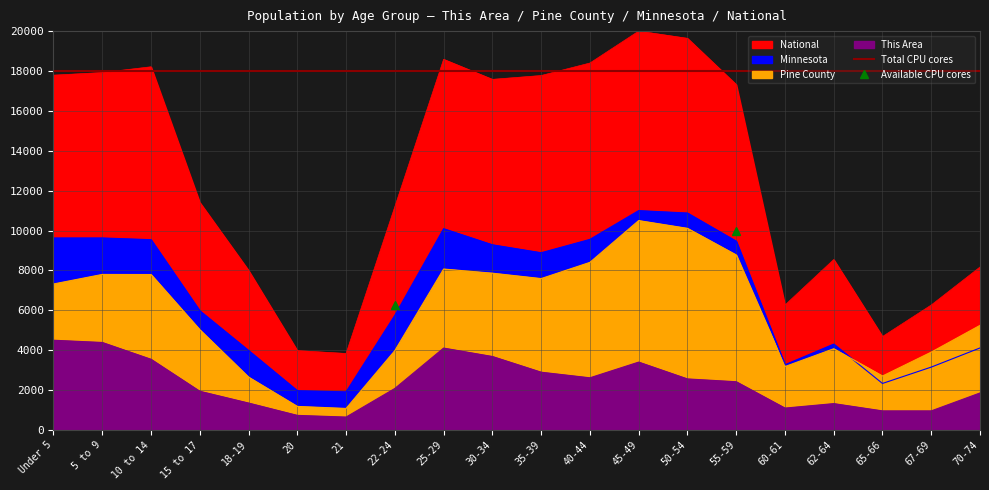

In This Area, how many points are lower than both neighbors (excluding endpoints)?

3